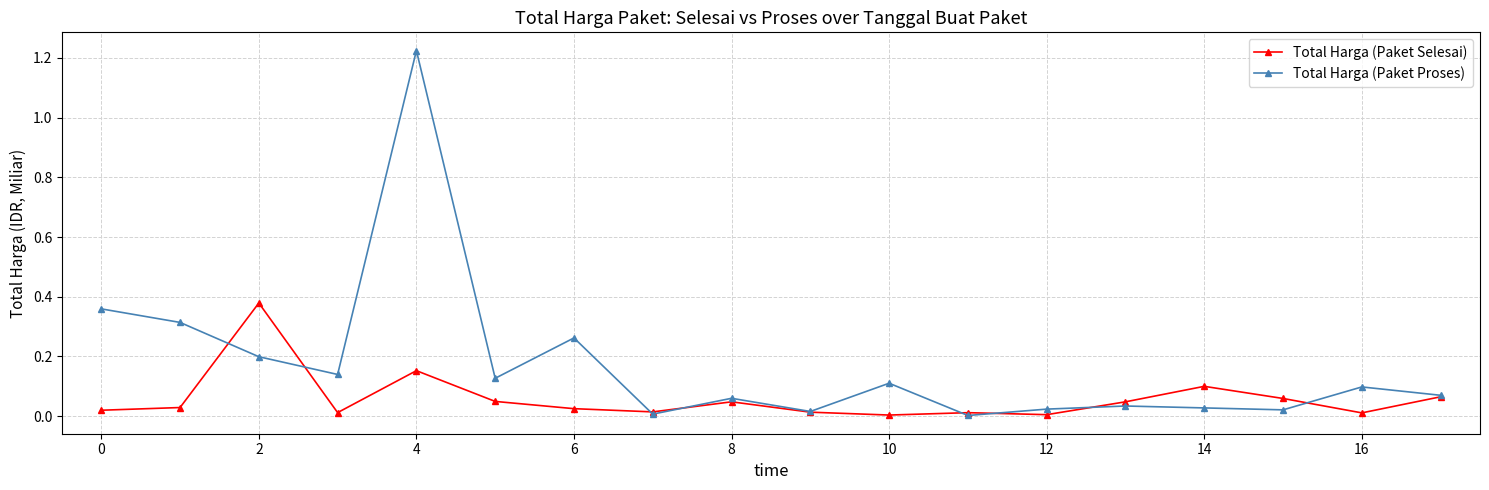

List the series in order of their overall mean, highest first.

Total Harga (Paket Proses), Total Harga (Paket Selesai)